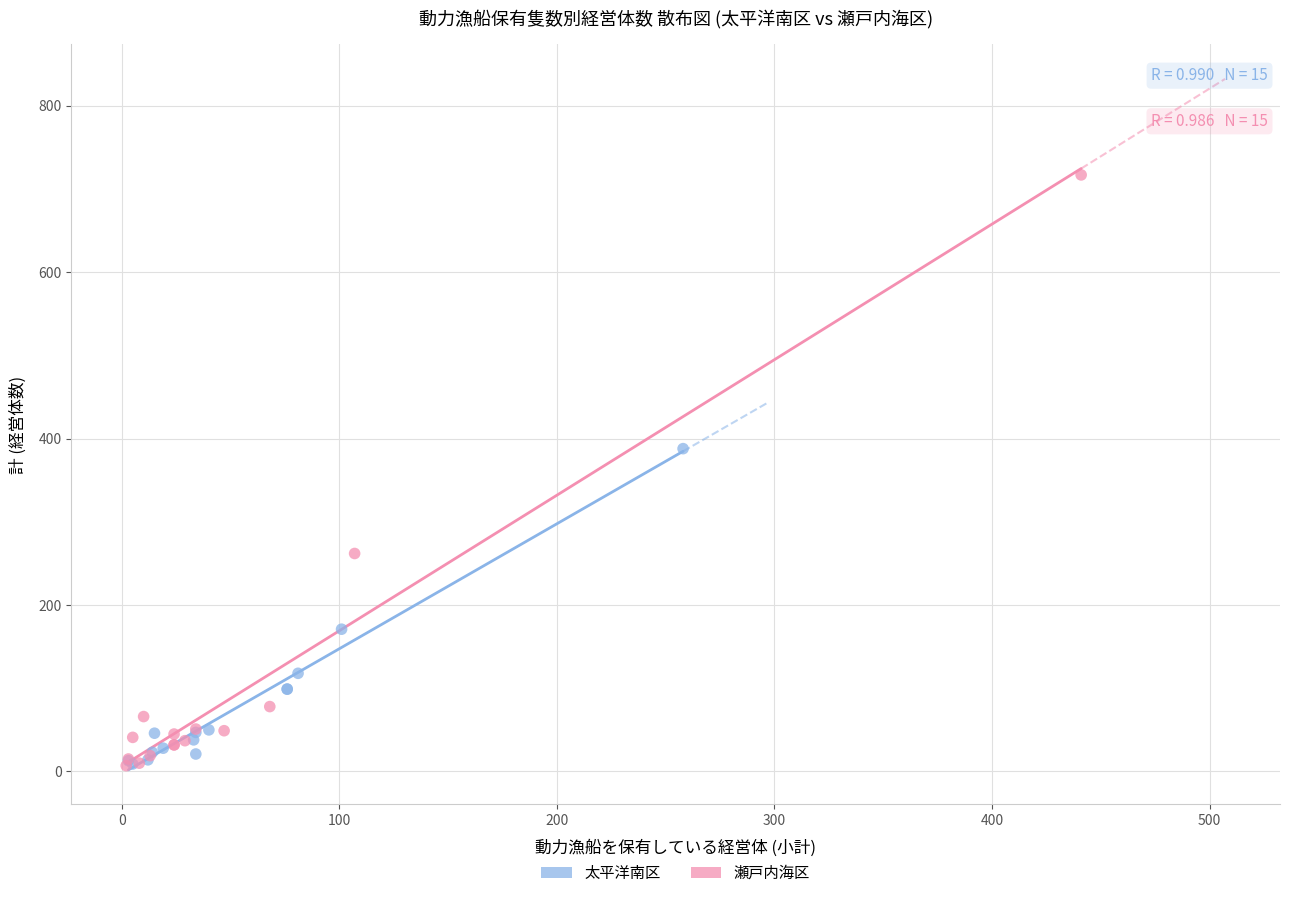

Which series has the largest Y range (max minus min)?

瀬戸内海区